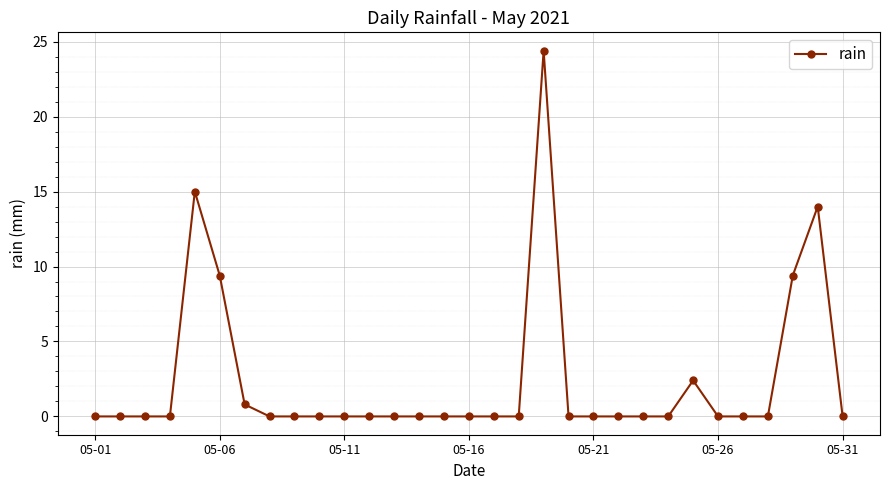

What is the greatest value displayed?

24.4